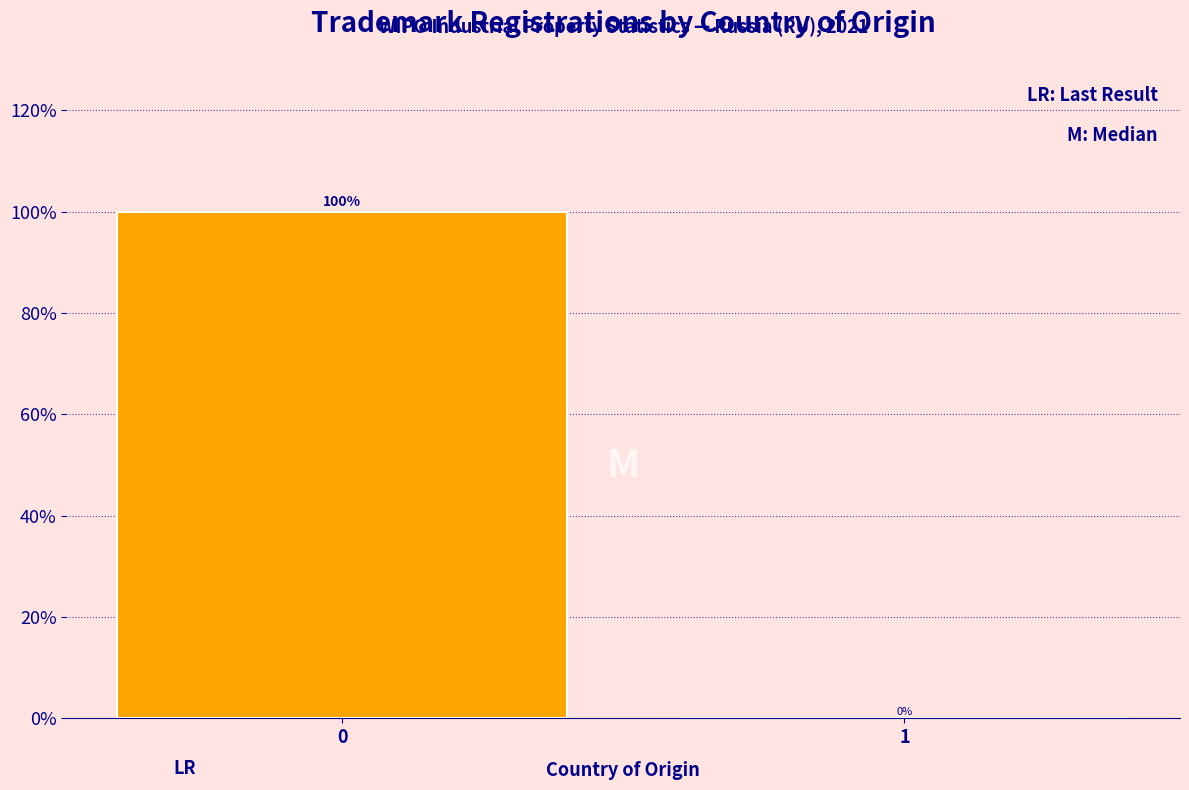

Reading left to right, list all the values displayed in this chart.

0=100	1=0